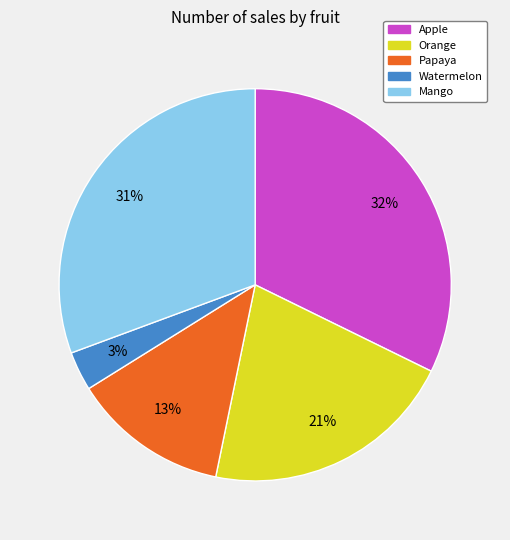

How many segments does this pie chart have?

5